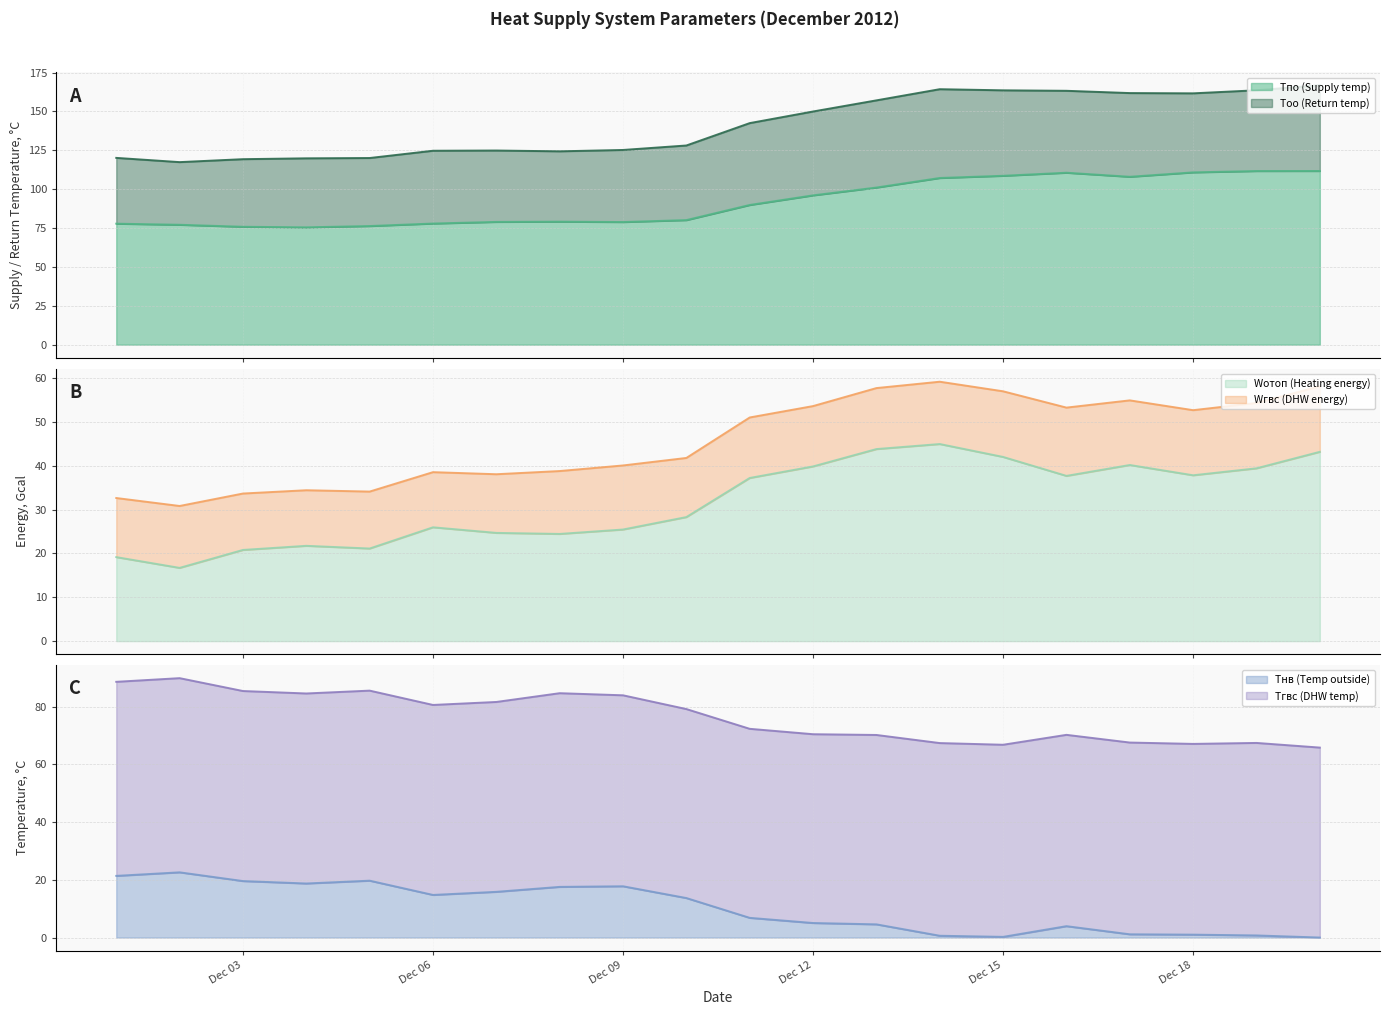

Which category has the highest value in the Тпо (Supply temp) series?

2012-12-20